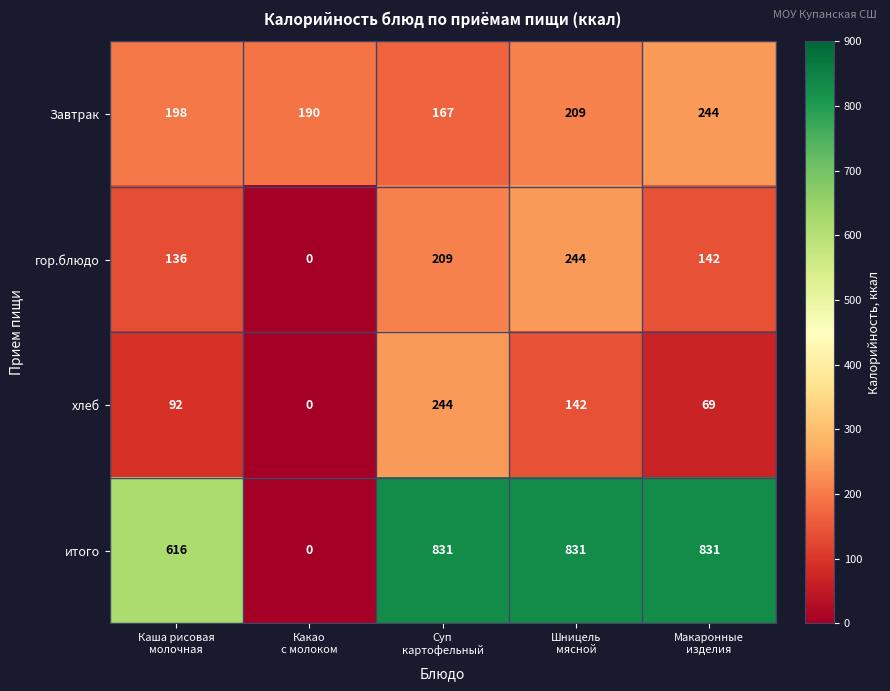

At how many categories does at least one series exceed 305?

4